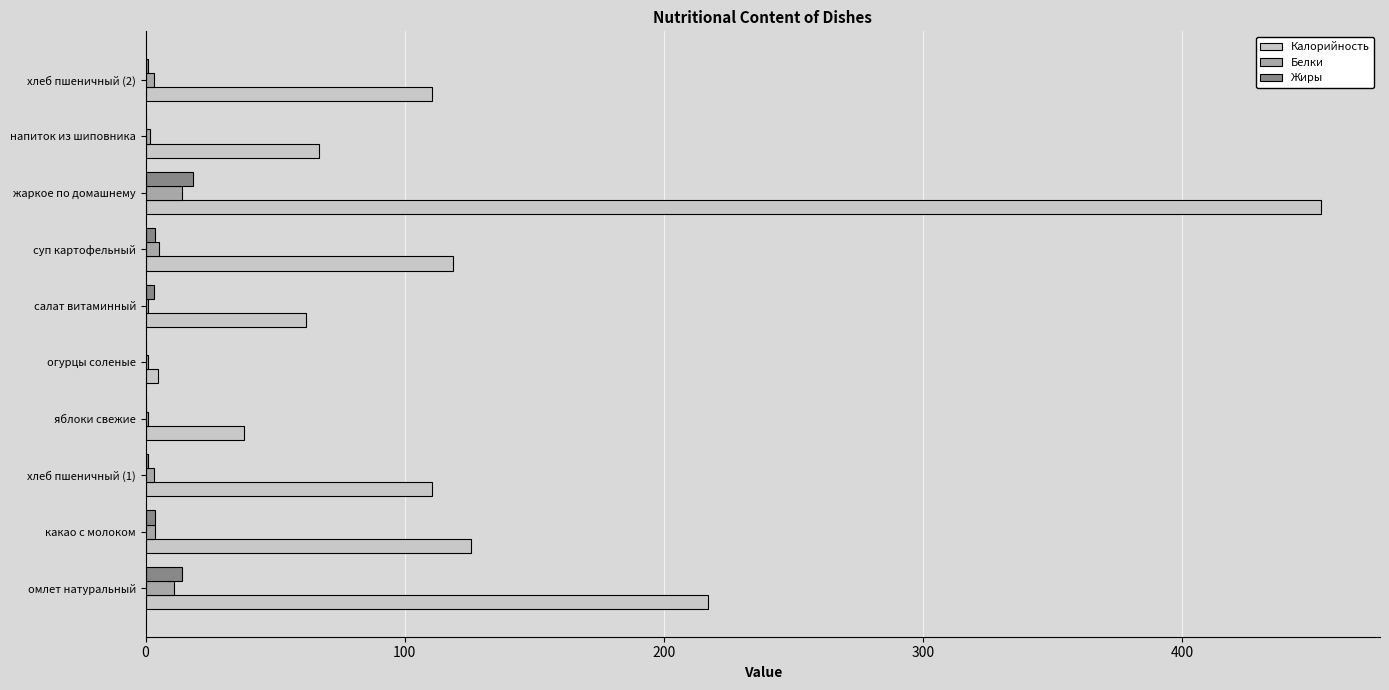

What is the maximum value shown in the chart?

453.8